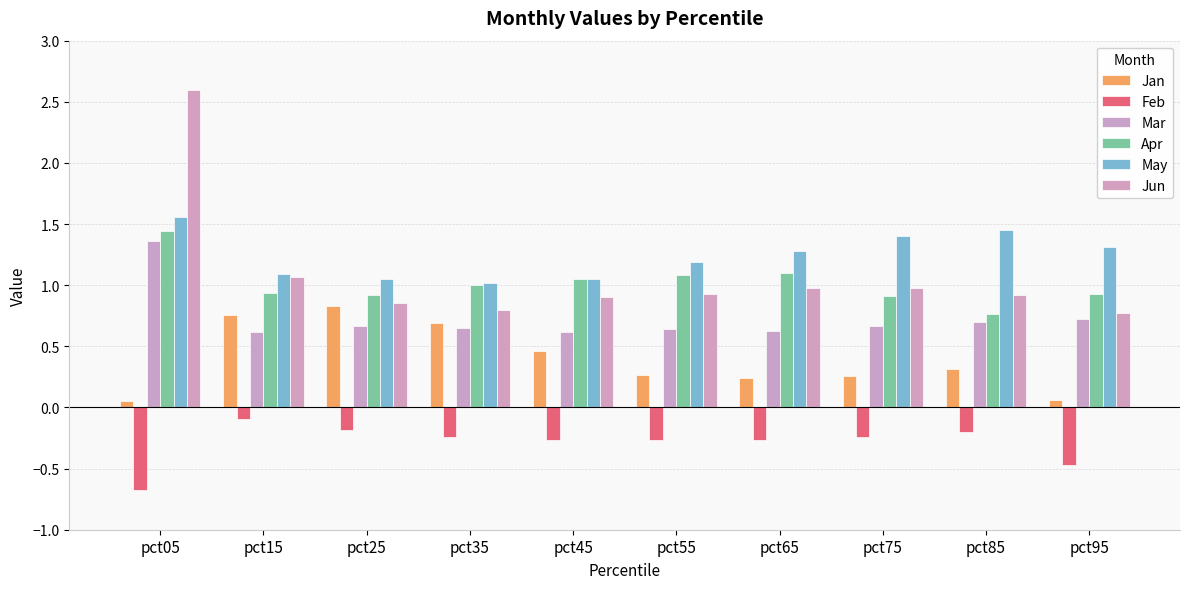

List the labels in order of Mar value, largest first.

pct05, pct95, pct85, pct75, pct25, pct35, pct55, pct65, pct15, pct45